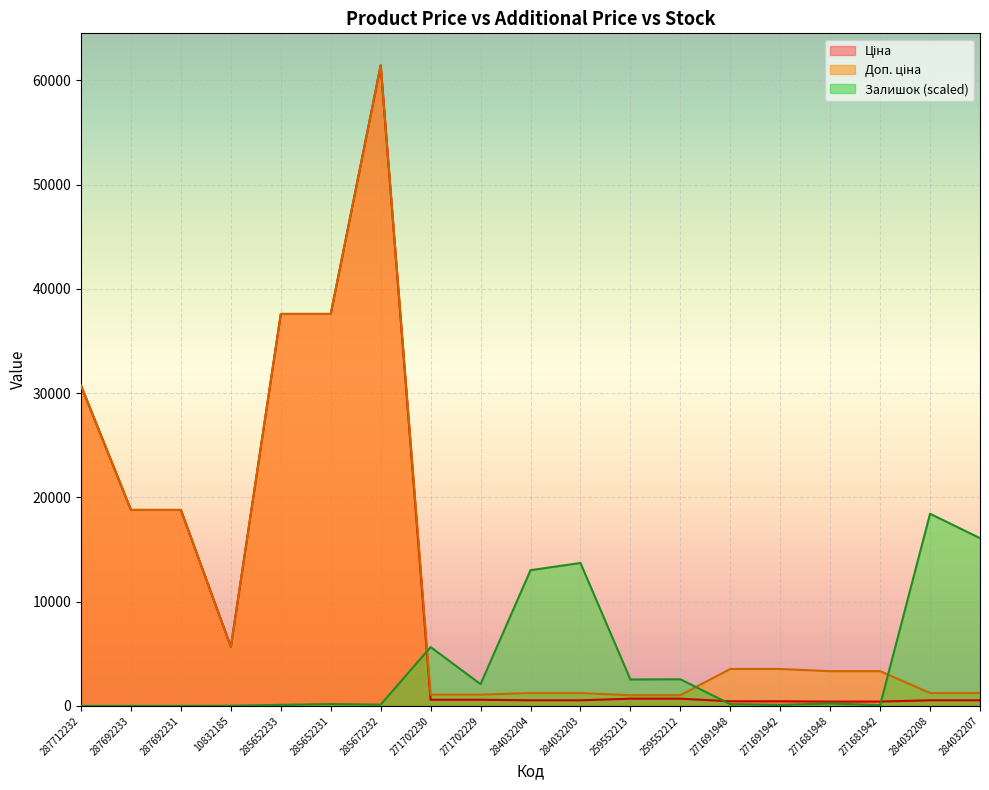

What is the difference between the maximum and minimum values in the Ціна series?

61017.7